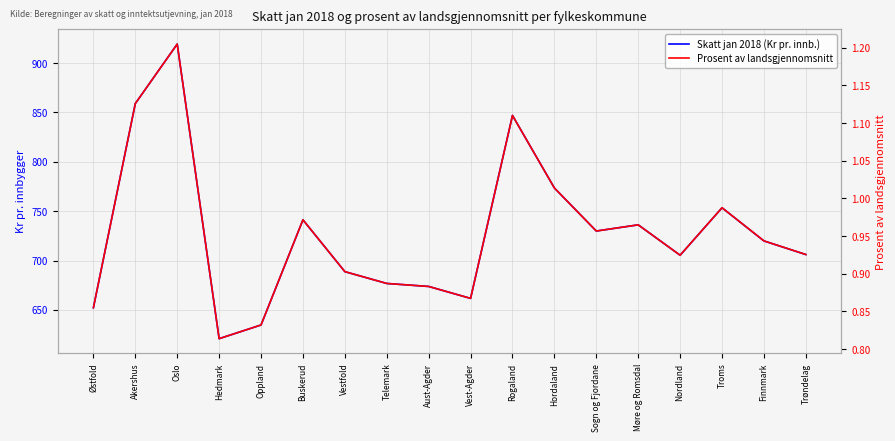

Which category has the lowest value in the Prosent av landsgjennomsnitt series?

Hedmark